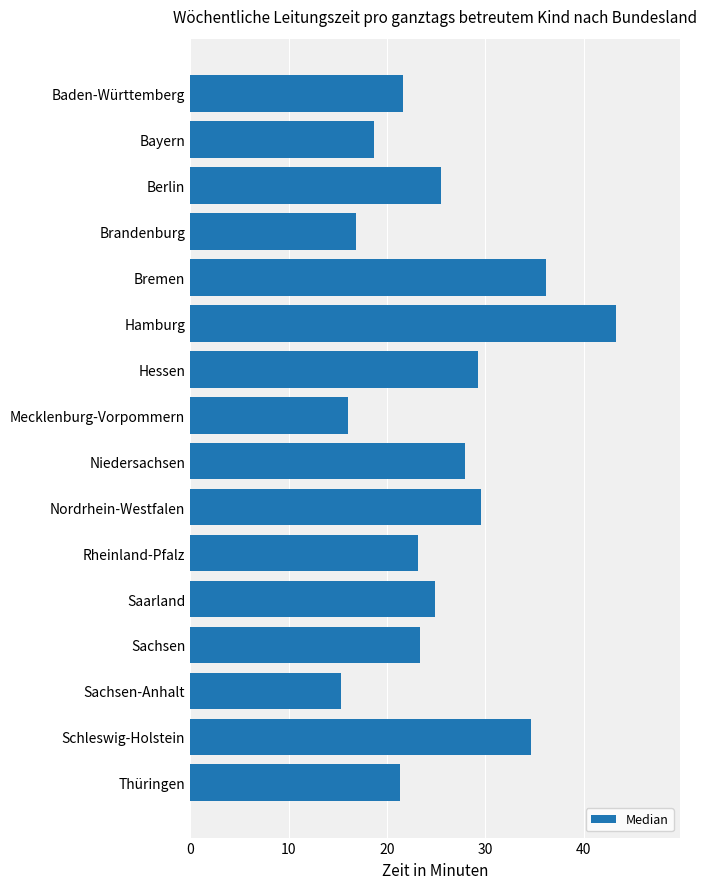

What is the greatest value displayed?

43.3